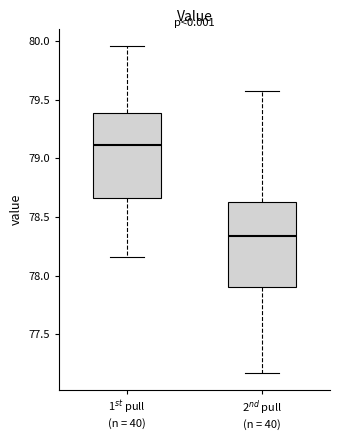

Where does the upper whisker of the box for 1$^{st}$ pull (n = 40) end on the y-axis? The values are not printed on the chart, so give them approximately, as read against the axis.

79.95